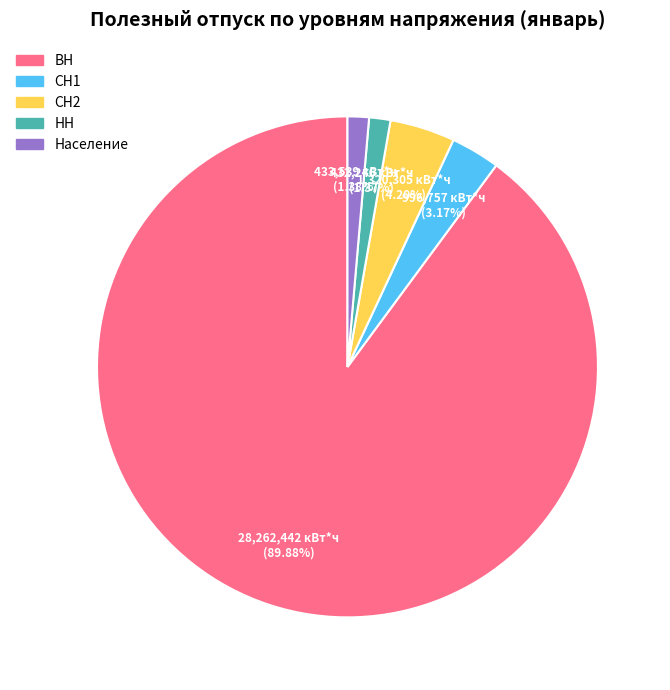

Which category accounts for the majority?

ВН